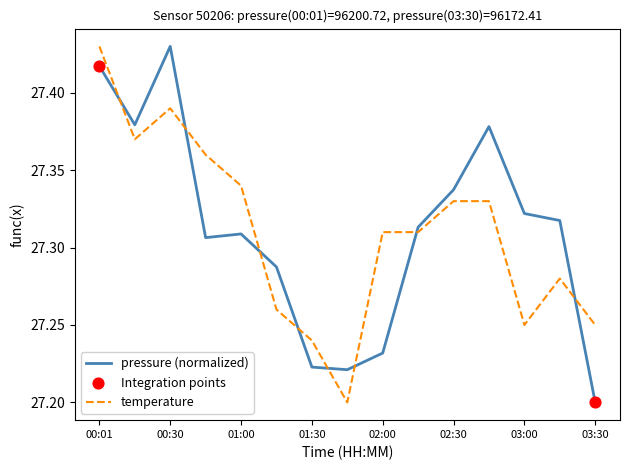

How many intersections are there between temperature and pressure (normalized)?

8